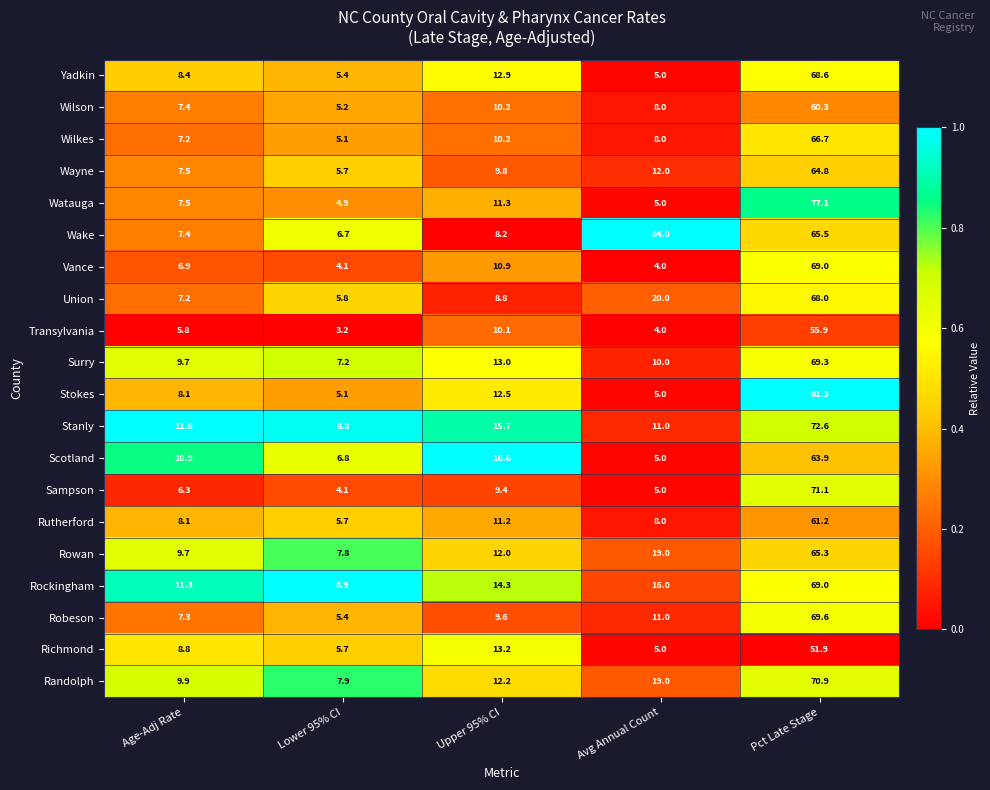

What is the greatest value displayed?

84.0